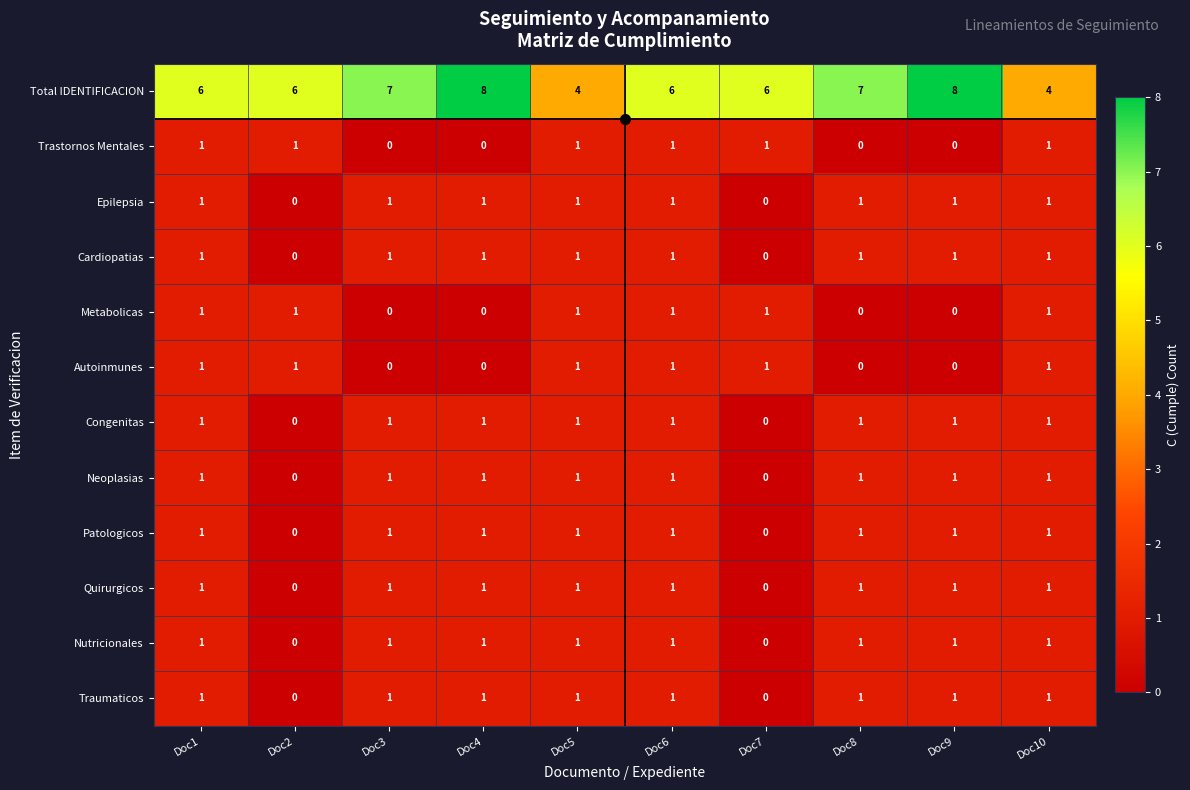

What is the greatest value displayed?

8